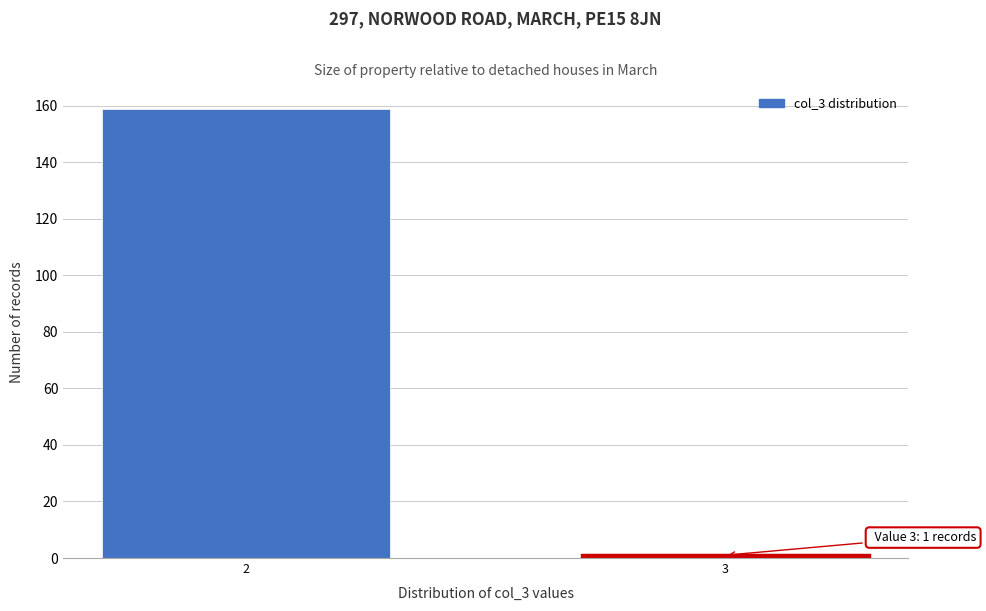

Reading left to right, list all the values displayed in this chart.

159	1